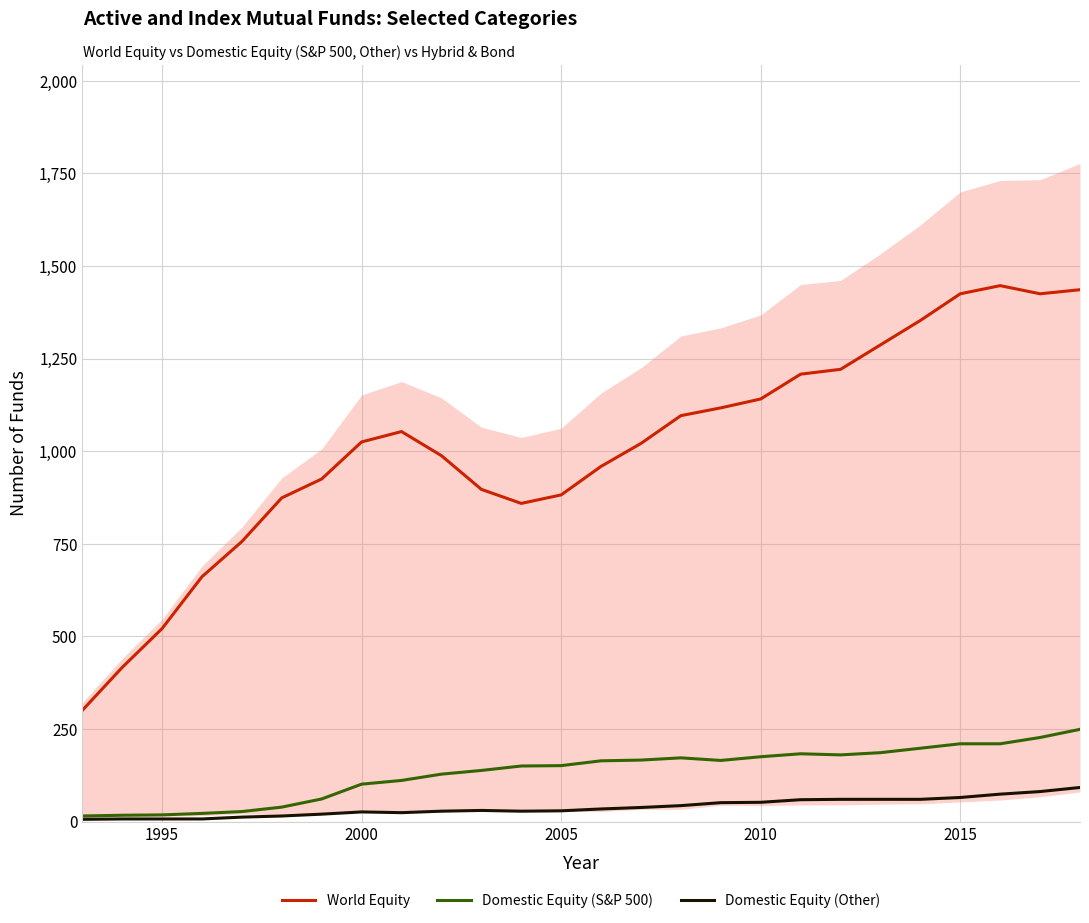

True or false: Domestic Equity (Other) and Domestic Equity (S&P 500) cross at least once.

False